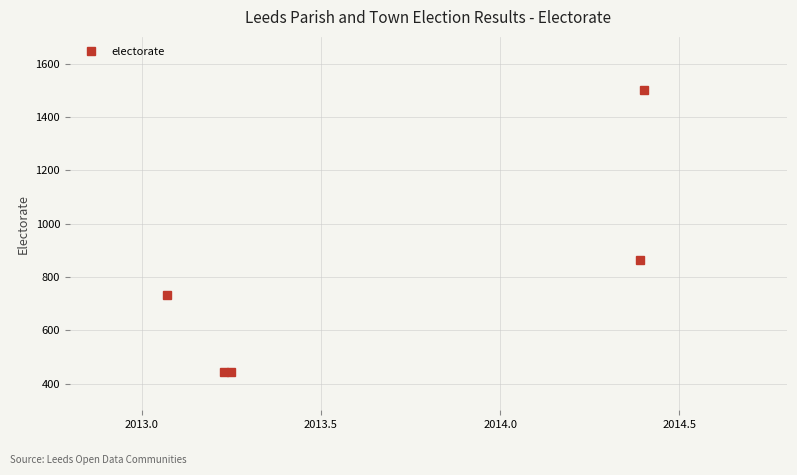

What is the value of the 4th point from the left?

864